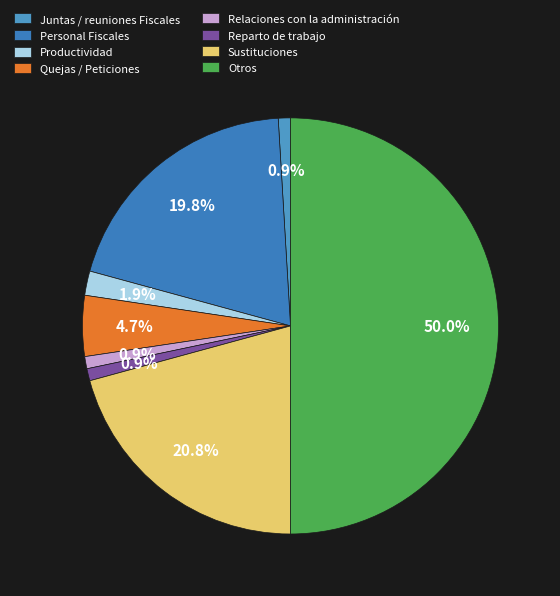

Combined, what portion of the pie is Quejas / Peticiones and Productividad?

6.6%